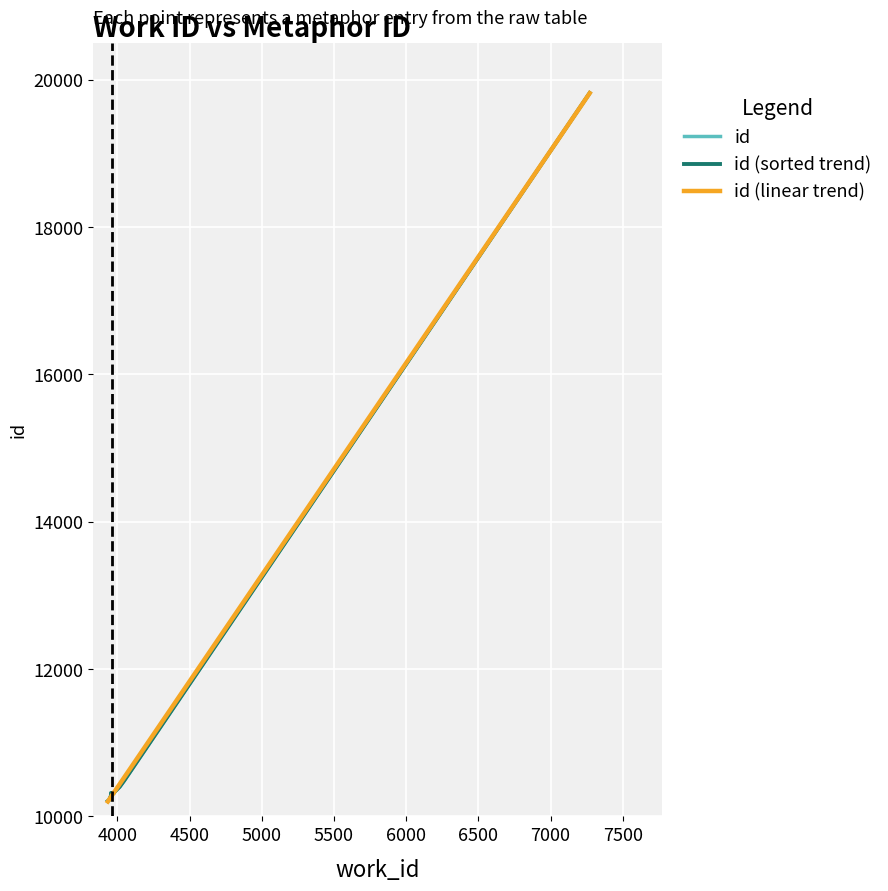

At 7000, list the series in order from largest to smallest.

id (linear trend), id, id (sorted trend)